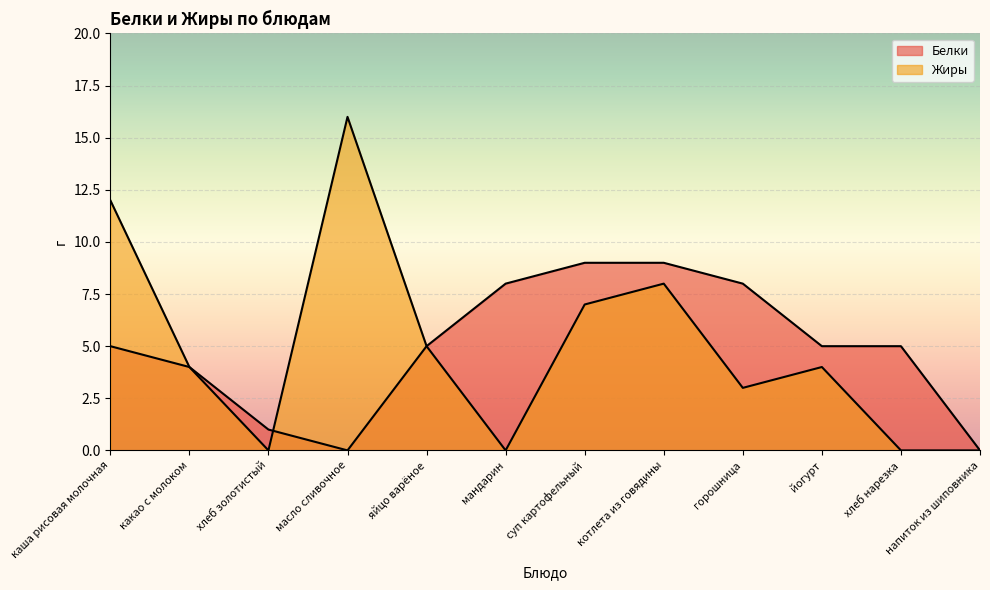

Which has a higher value, котлета из говядины or напиток из шиповника?

котлета из говядины